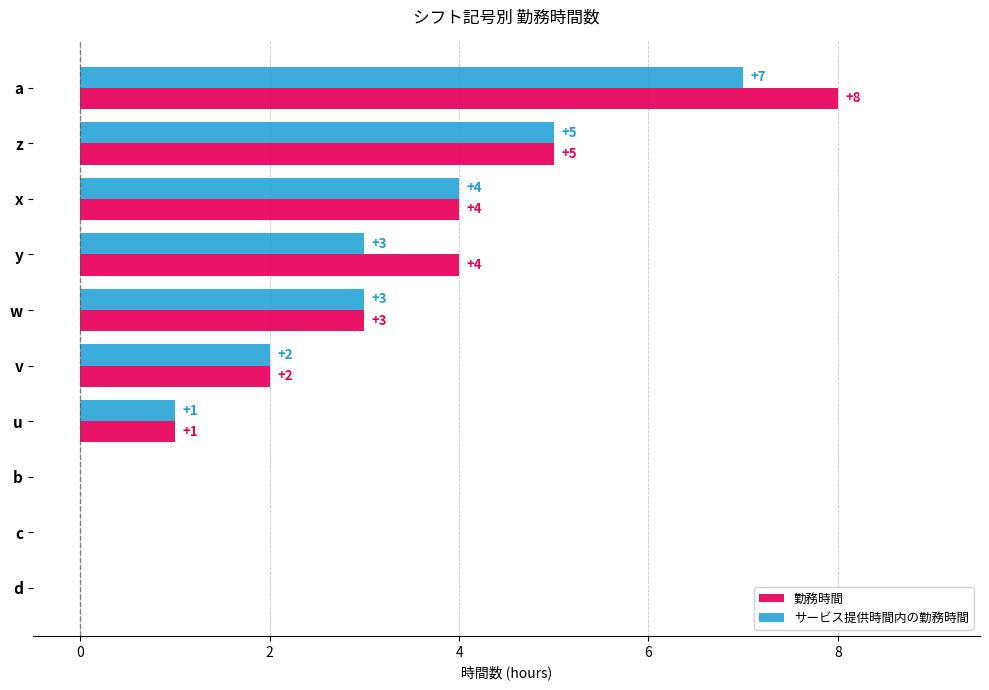

Is the value of 勤務時間 at b greater than the value of サービス提供時間内の勤務時間 at y?

No